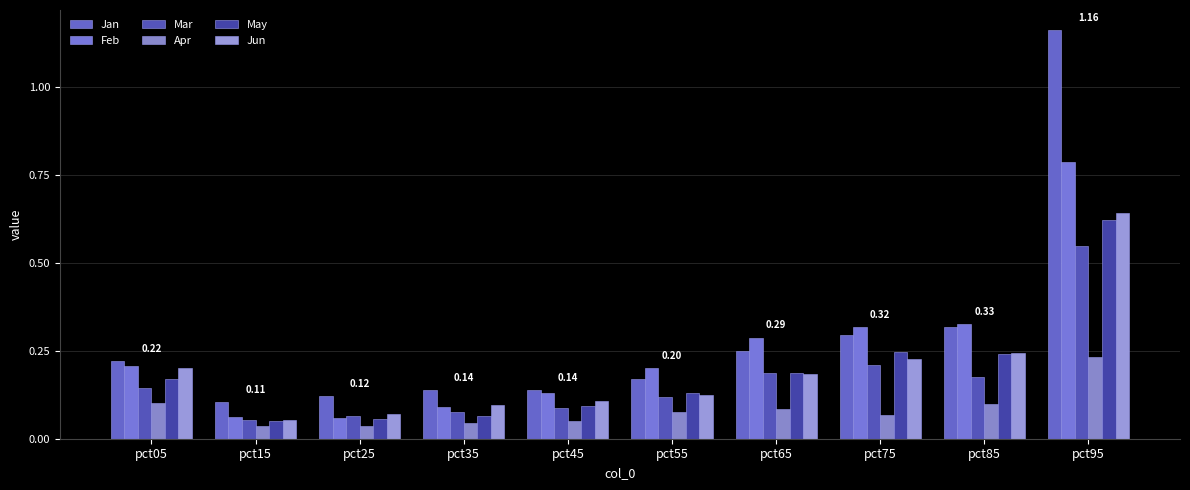

Which category has the lowest value in the Jun series?

pct15